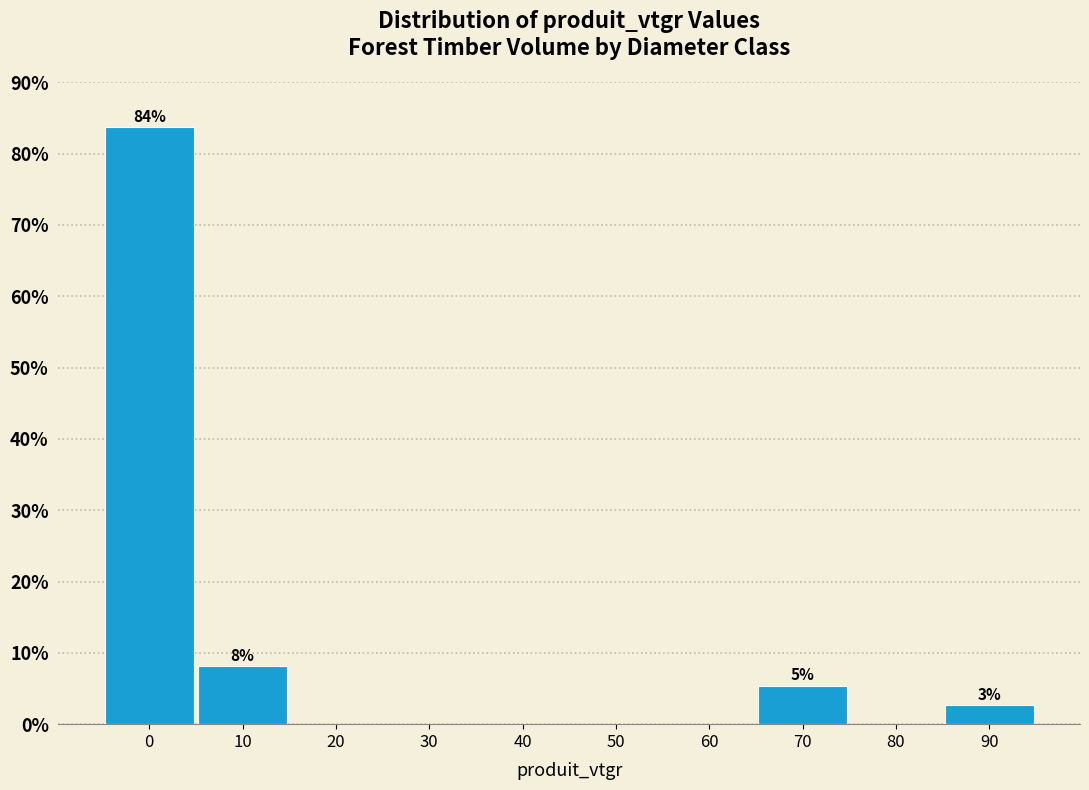

Reading left to right, what are all the values shown in this chart?

0=83.8	10=8.1	20=0.0	30=0.0	40=0.0	50=0.0	60=0.0	70=5.4	80=0.0	90=2.7